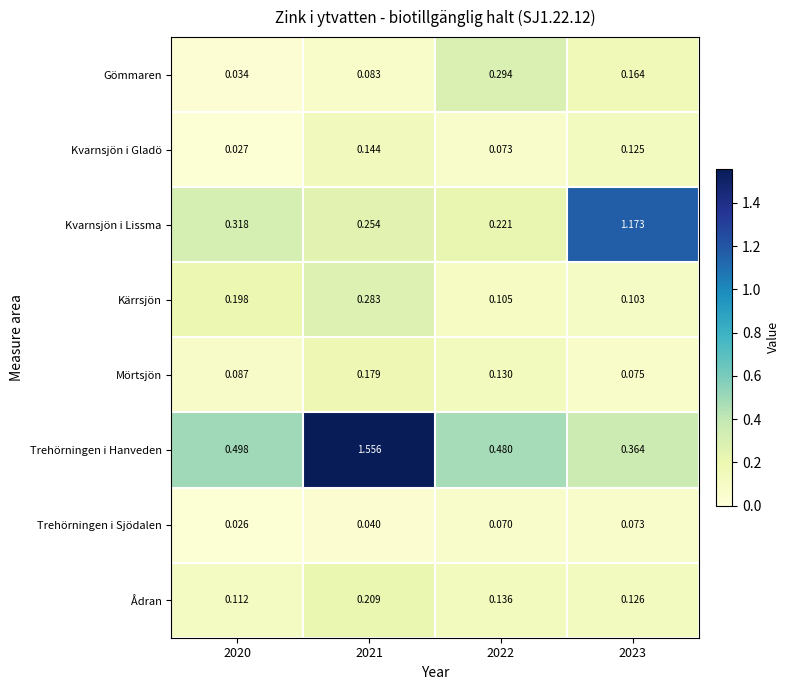

Which series has the widest spread of values?

Trehörningen i Hanveden